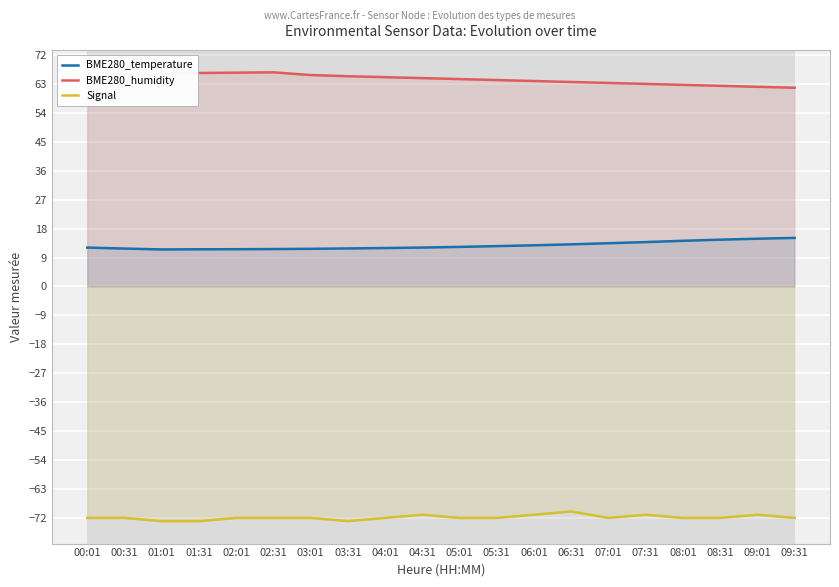

True or false: Signal and BME280_temperature cross at least once.

False